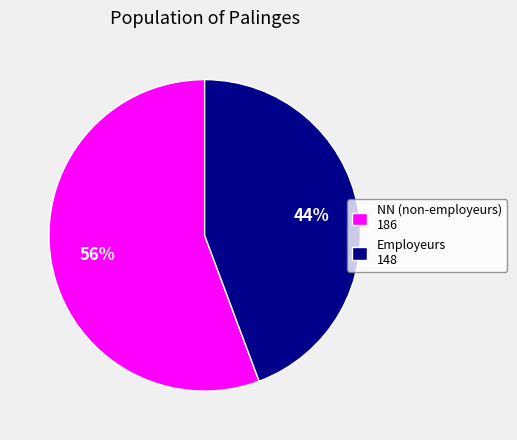

Combined, do Employeurs 148 and NN (non-employeurs) 186 account for over 50%?

Yes